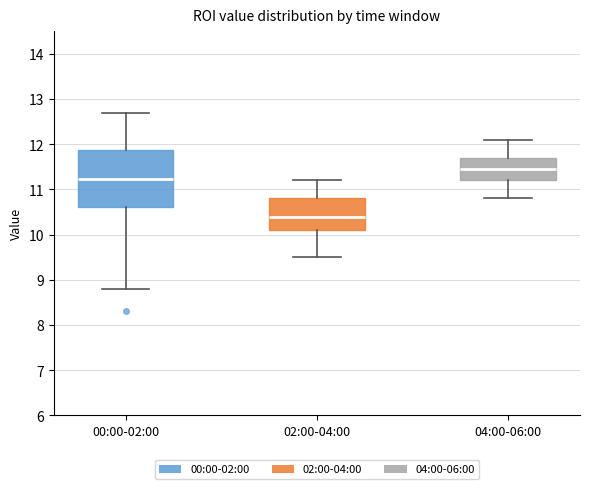

Reading left to right, read every box against the y-axis: the position of its median line, the range the box covers, and the ends of its whiskers. The values are not printed on the chart, so give them approximately, as read against the axis.

00:00-02:00: median 11.2, box 10.6 to 11.9, whiskers 8.8 to 12.7
02:00-04:00: median 10.4, box 10.1 to 10.8, whiskers 9.5 to 11.2
04:00-06:00: median 11.5, box 11.2 to 11.7, whiskers 10.8 to 12.1